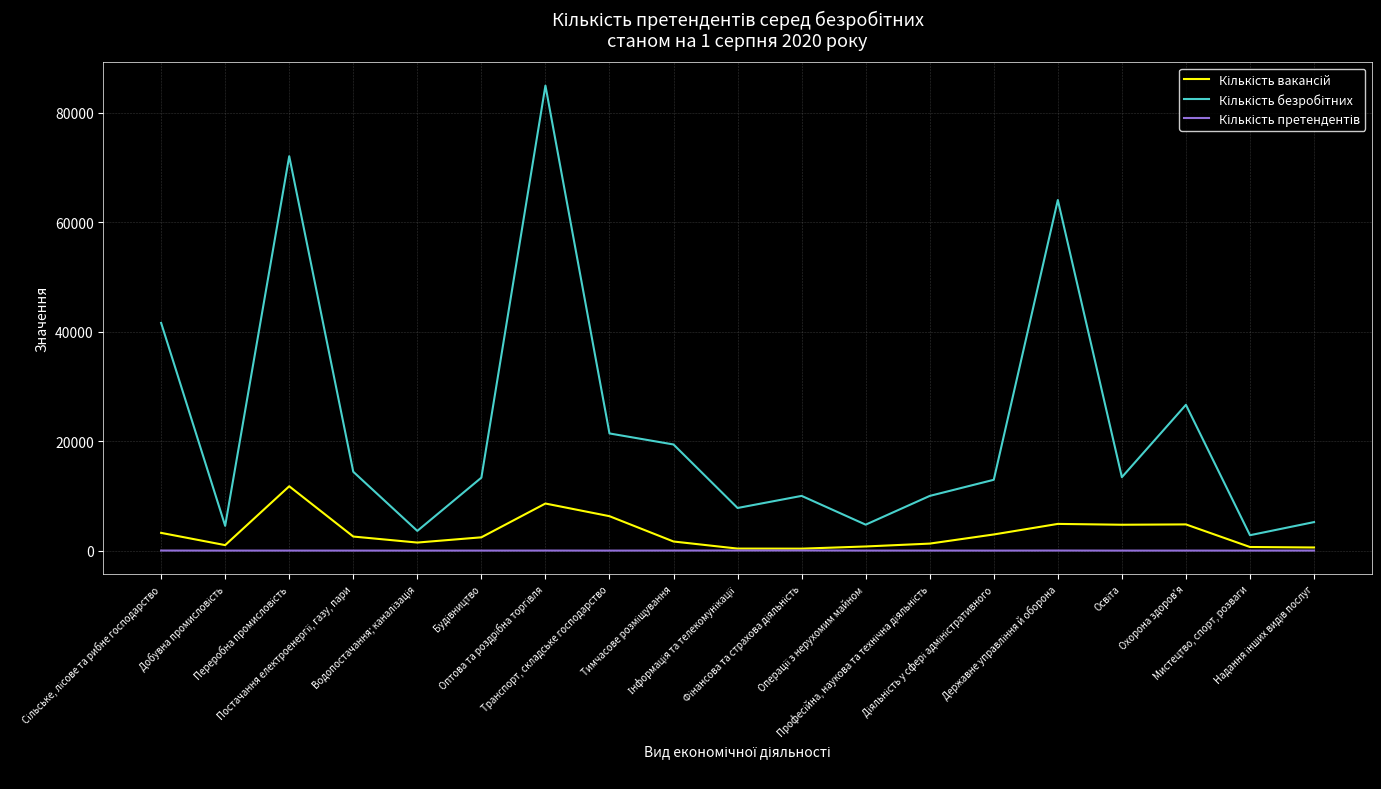

Is this an area chart (filled region under the line)?

No